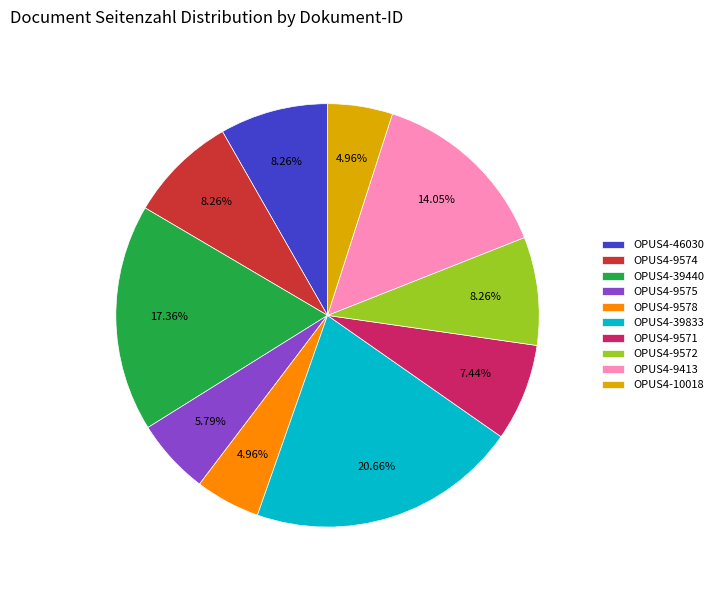

Which has a higher value, OPUS4-39440 or OPUS4-10018?

OPUS4-39440